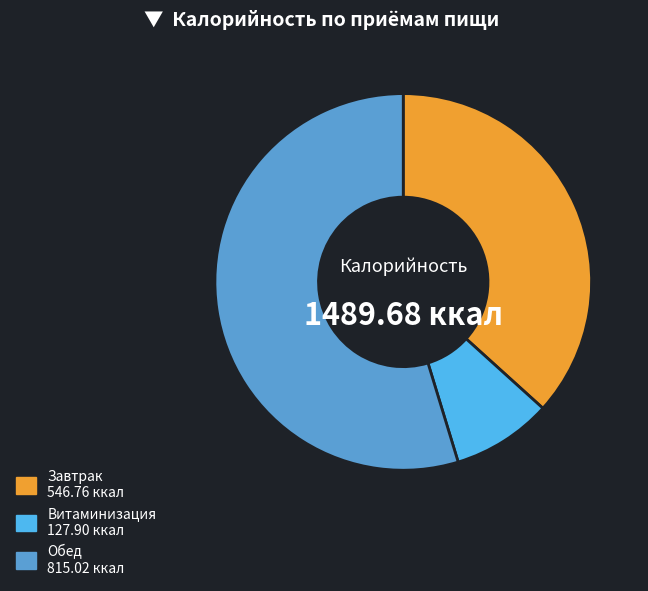

What is the majority slice?

Обед